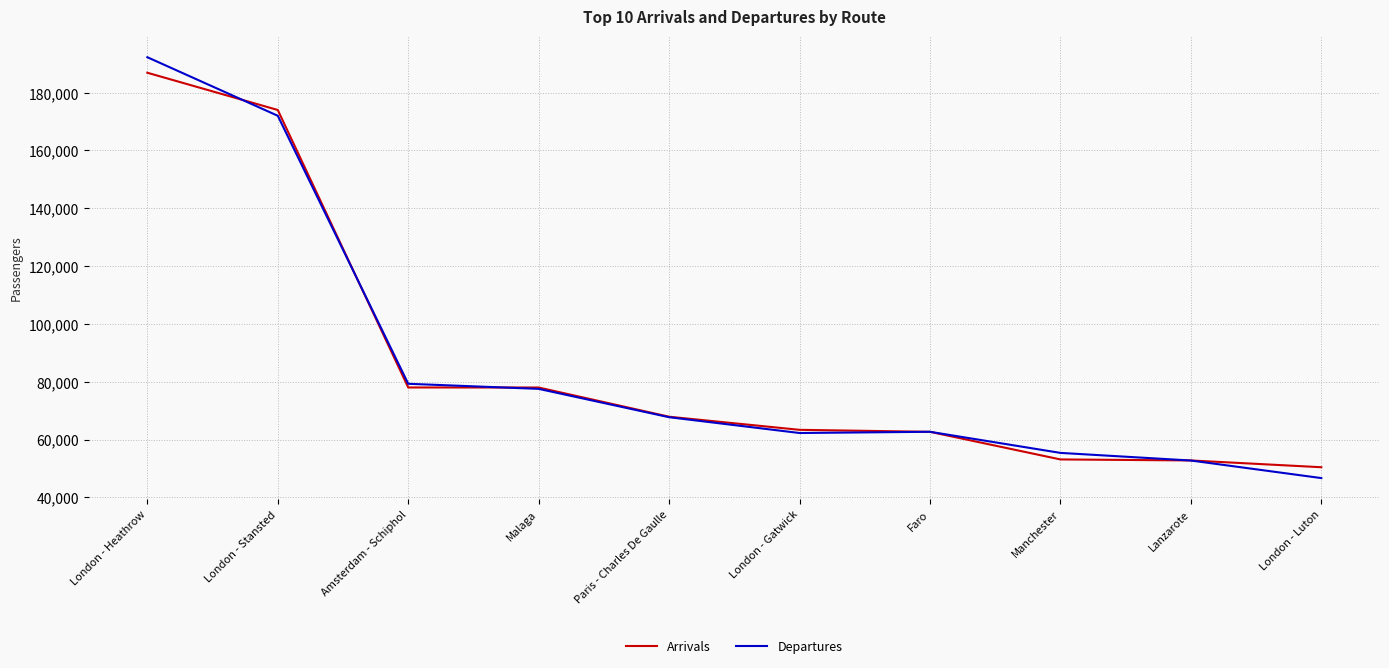

At which label does Departures first exceed 67736?

London - Heathrow